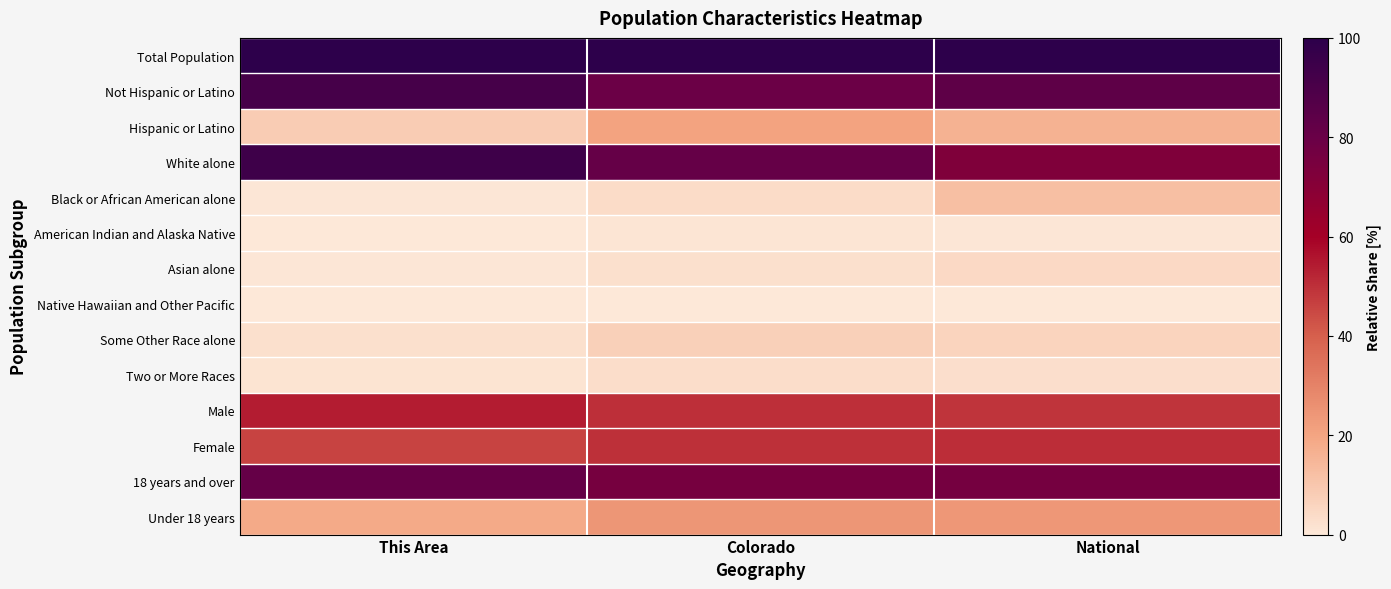

Reading left to right, extract all data points from this chart.

Total Population: This Area=1.0	Colorado=1.0	National=1.0
Not Hispanic or Latino: This Area=0.9	Colorado=0.8	National=0.8
Hispanic or Latino: This Area=0.1	Colorado=0.2	National=0.2
White alone: This Area=0.9	Colorado=0.8	National=0.7
Black or African American alone: This Area=0.0	Colorado=0.0	National=0.1
American Indian and Alaska Native: This Area=0.0	Colorado=0.0	National=0.0
Asian alone: This Area=0.0	Colorado=0.0	National=0.0
Native Hawaiian and Other Pacific: This Area=0.0	Colorado=0.0	National=0.0
Some Other Race alone: This Area=0.0	Colorado=0.1	National=0.1
Two or More Races: This Area=0.0	Colorado=0.0	National=0.0
Male: This Area=0.5	Colorado=0.5	National=0.5
Female: This Area=0.5	Colorado=0.5	National=0.5
18 years and over: This Area=0.8	Colorado=0.8	National=0.8
Under 18 years: This Area=0.2	Colorado=0.2	National=0.2